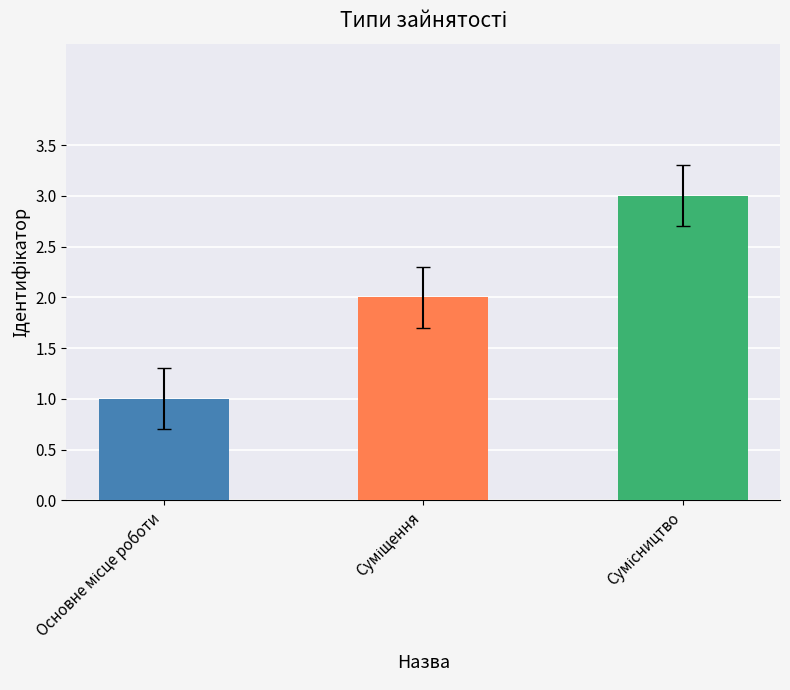

What is the greatest value displayed?

3